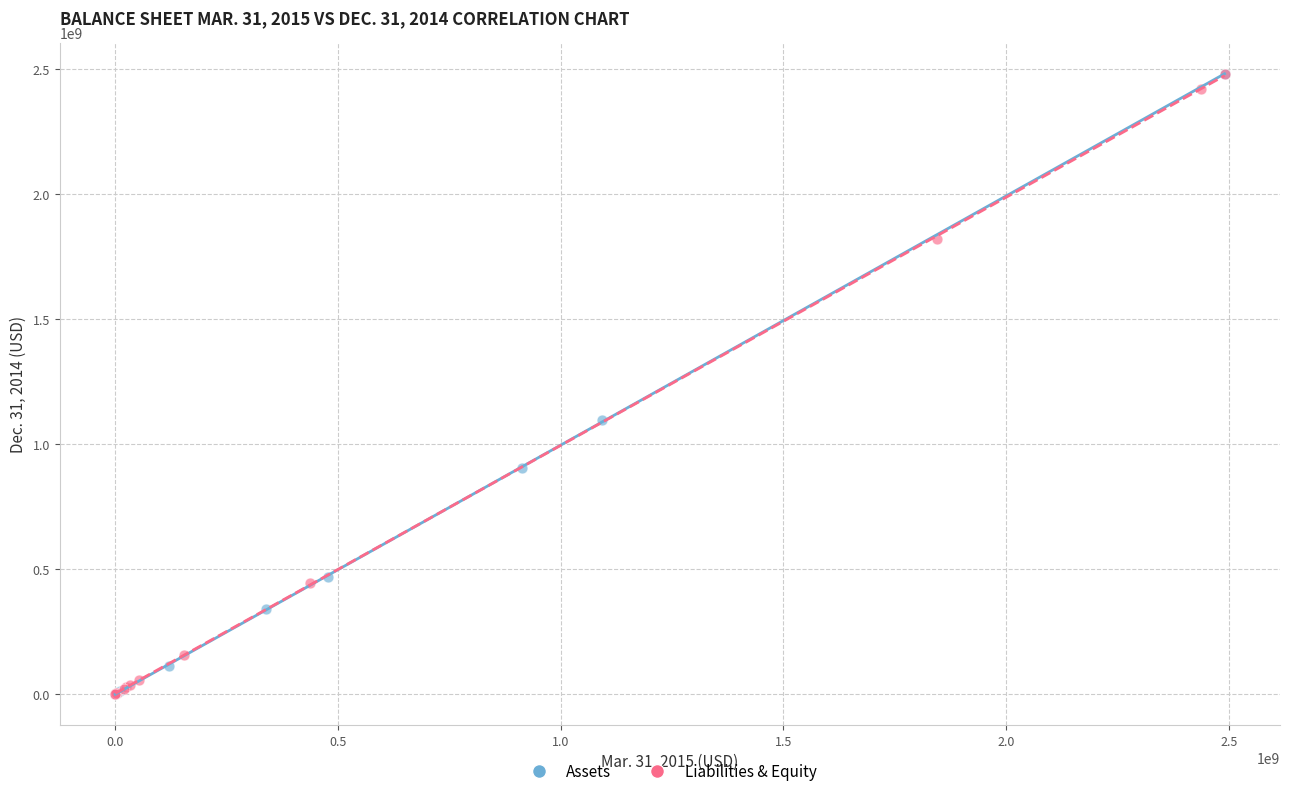

What are all the series names shown in the legend?

Assets, Liabilities & Equity